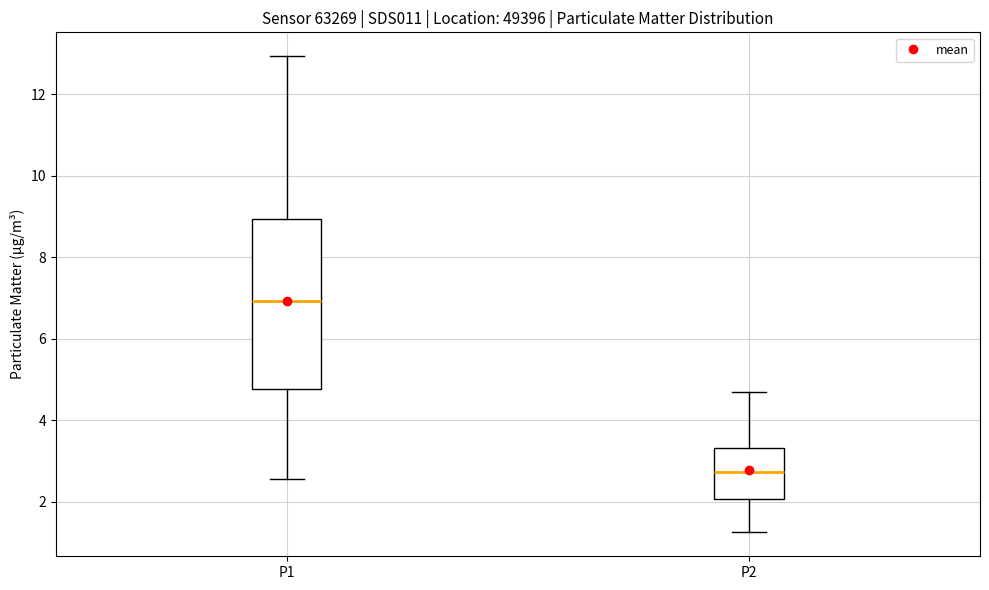

Which box is the tallest, from its lower edge to its upper edge?

P1